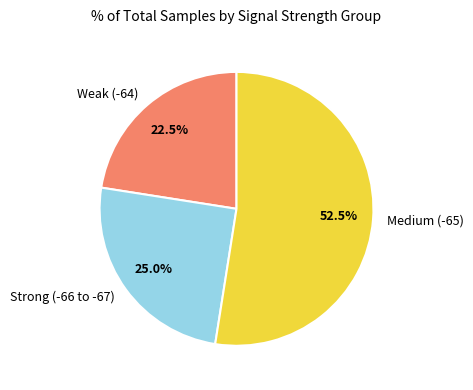

Which has a higher value, Medium (-65) or Strong (-66 to -67)?

Medium (-65)